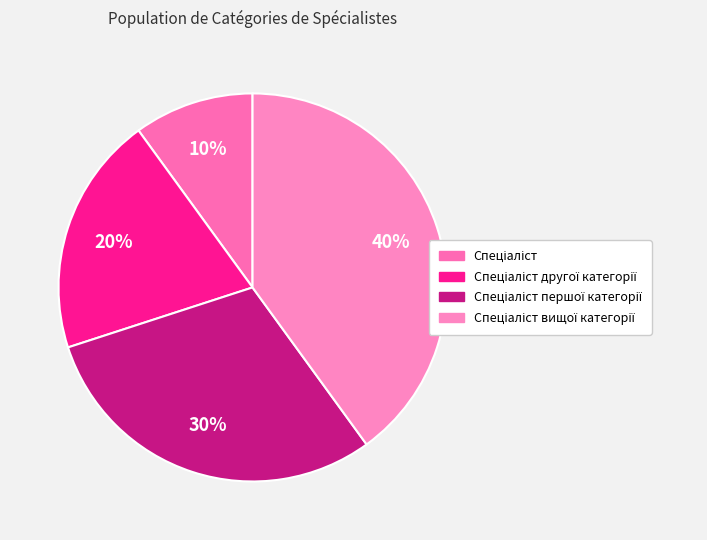

How many segments does this pie chart have?

4